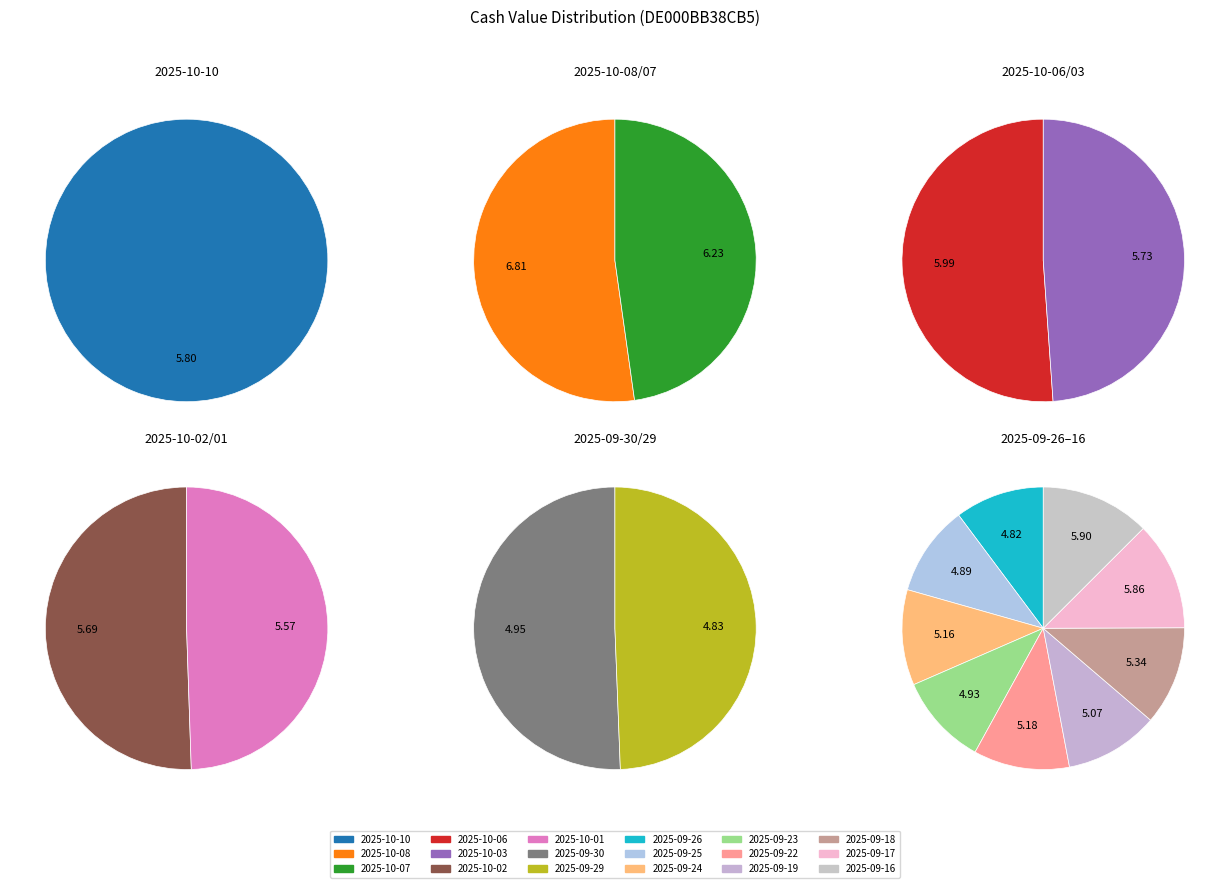

Is it true that 2025-09-17 is 6% of the pie?

True